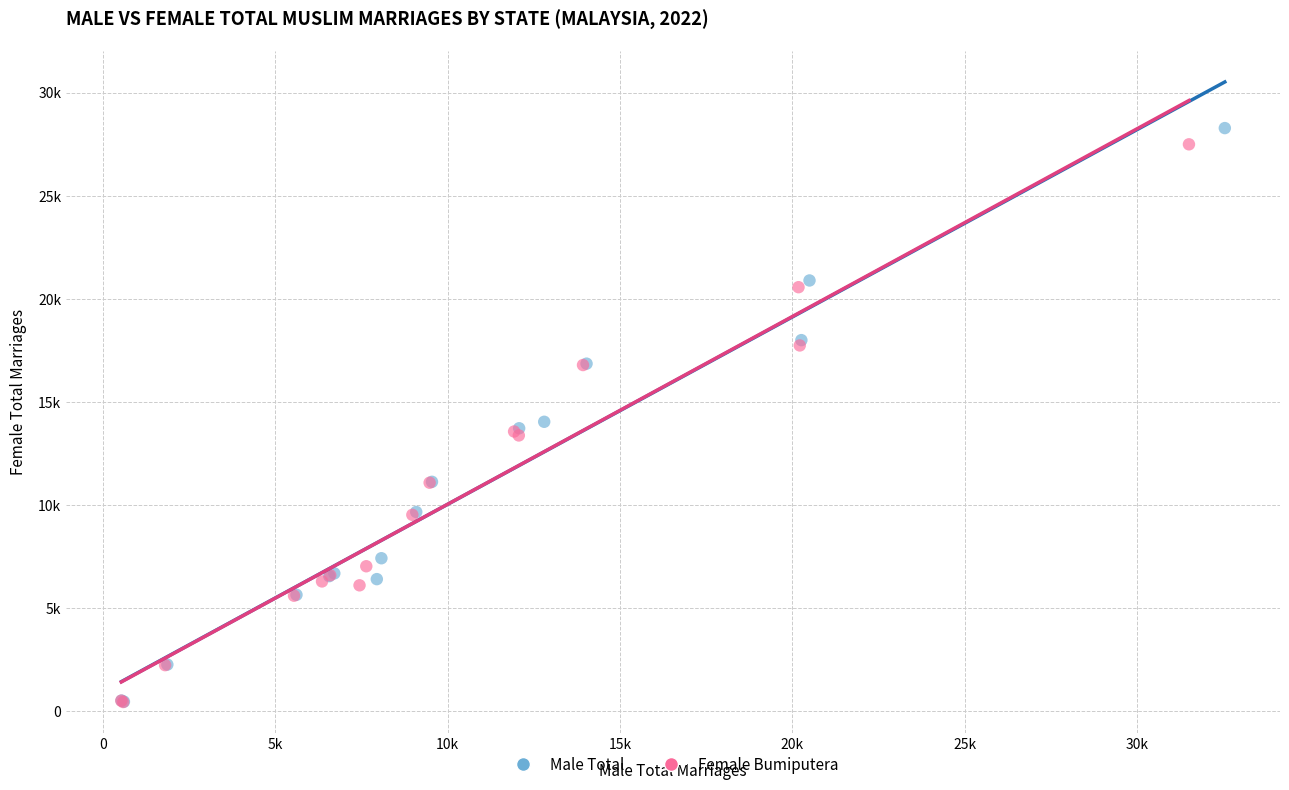

Which series has the widest spread of Y values?

Male Total